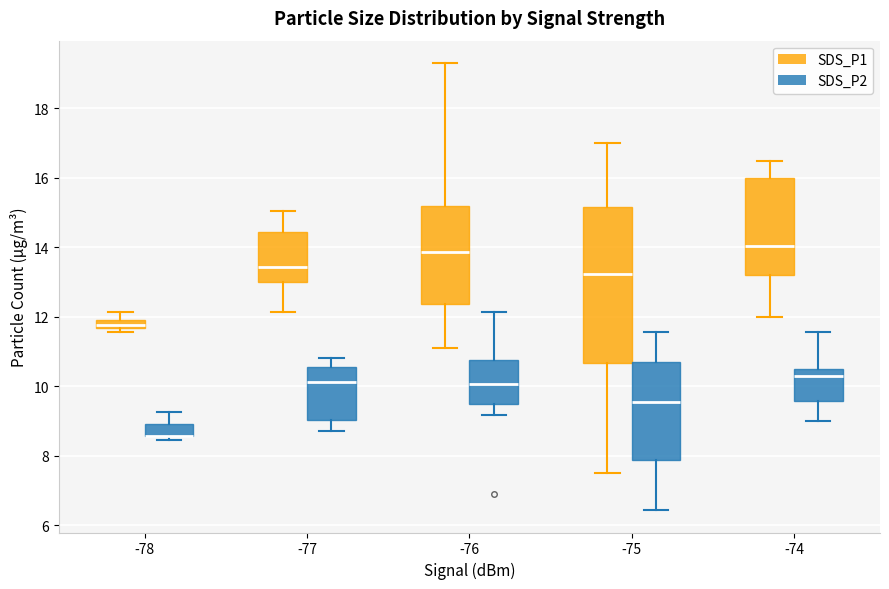

Which box is the tallest, from its lower edge to its upper edge?

-75 (SDS_P1)